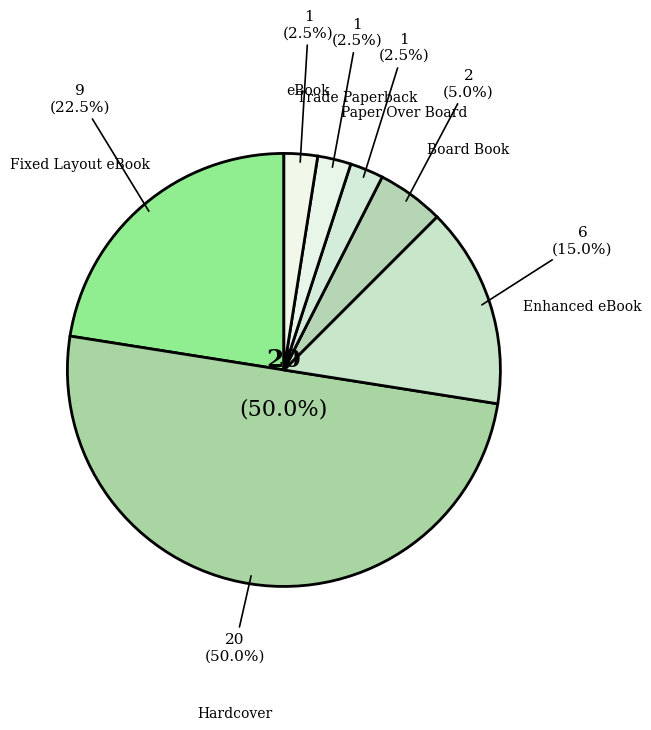

What percentage is the Enhanced eBook slice, to the nearest percent?

15%